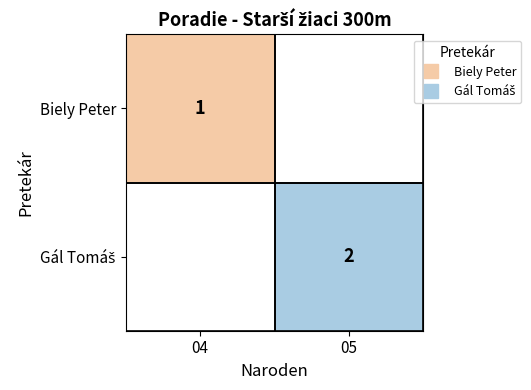

Which category has the lowest value across all series?

04